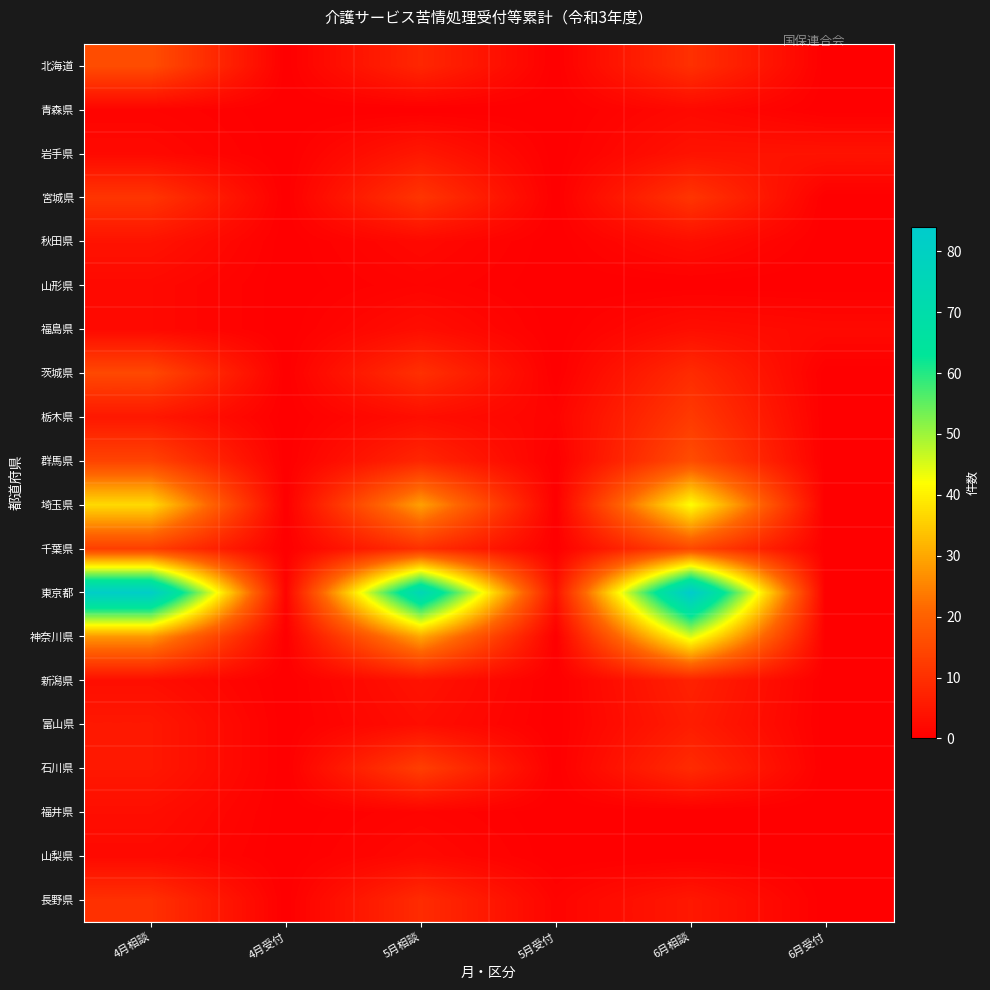

Reading left to right, list all the values displayed in this chart.

北海道: 4月相談=16	4月受付=0	5月相談=8	5月受付=0	6月相談=10	6月受付=0
青森県: 4月相談=1	4月受付=0	5月相談=0	5月受付=0	6月相談=2	6月受付=0
岩手県: 4月相談=2	4月受付=0	5月相談=5	5月受付=0	6月相談=4	6月受付=4
宮城県: 4月相談=11	4月受付=0	5月相談=11	5月受付=0	6月相談=11	6月受付=0
秋田県: 4月相談=4	4月受付=0	5月相談=2	5月受付=0	6月相談=3	6月受付=0
山形県: 4月相談=2	4月受付=0	5月相談=1	5月受付=0	6月相談=0	6月受付=0
福島県: 4月相談=2	4月受付=0	5月相談=3	5月受付=0	6月相談=3	6月受付=2
茨城県: 4月相談=15	4月受付=0	5月相談=10	5月受付=0	6月相談=9	6月受付=0
栃木県: 4月相談=5	4月受付=0	5月相談=3	5月受付=1	6月相談=12	6月受付=0
群馬県: 4月相談=14	4月受付=0	5月相談=8	5月受付=0	6月相談=16	6月受付=0
埼玉県: 4月相談=37	4月受付=0	5月相談=29	5月受付=0	6月相談=42	6月受付=0
千葉県: 4月相談=13	4月受付=0	5月相談=10	5月受付=0	6月相談=15	6月受付=0
東京都: 4月相談=82	4月受付=1	5月相談=75	5月受付=4	6月相談=84	6月受付=0
神奈川県: 4月相談=28	4月受付=0	5月相談=30	5月受付=0	6月相談=45	6月受付=0
新潟県: 4月相談=3	4月受付=0	5月相談=4	5月受付=0	6月相談=7	6月受付=0
富山県: 4月相談=5	4月受付=0	5月相談=3	5月受付=0	6月相談=6	6月受付=0
石川県: 4月相談=5	4月受付=0	5月相談=13	5月受付=0	6月相談=9	6月受付=0
福井県: 4月相談=3	4月受付=0	5月相談=1	5月受付=0	6月相談=0	6月受付=0
山梨県: 4月相談=2	4月受付=0	5月相談=2	5月受付=0	6月相談=0	6月受付=0
長野県: 4月相談=10	4月受付=0	5月相談=9	5月受付=1	6月相談=5	6月受付=0